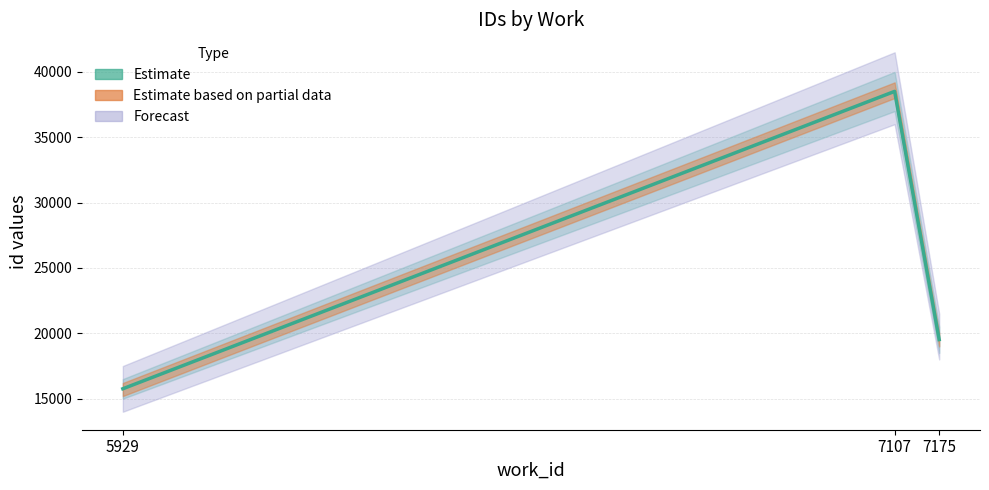

Reading left to right, extract all data points from this chart.

15759	38511	19523